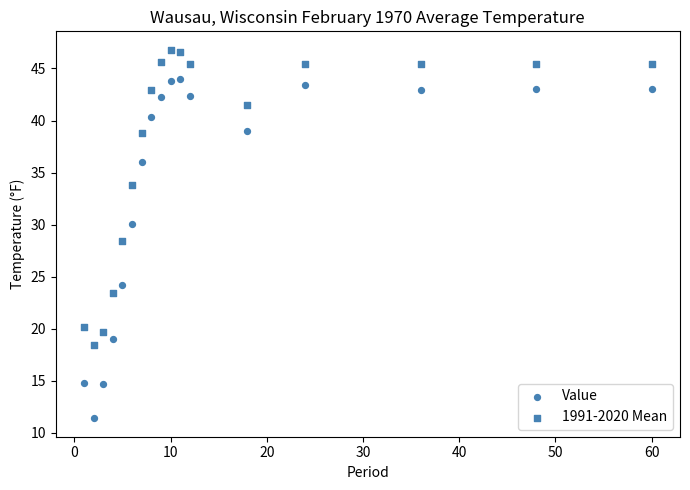

Count the number of points in this scatter plot.

34